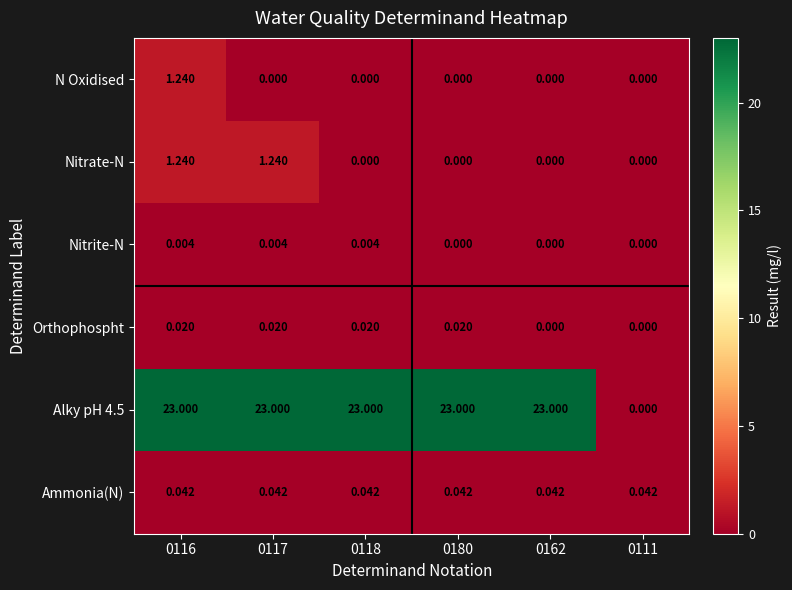

What is the spread (max minus min) of values at 0116?

23.0